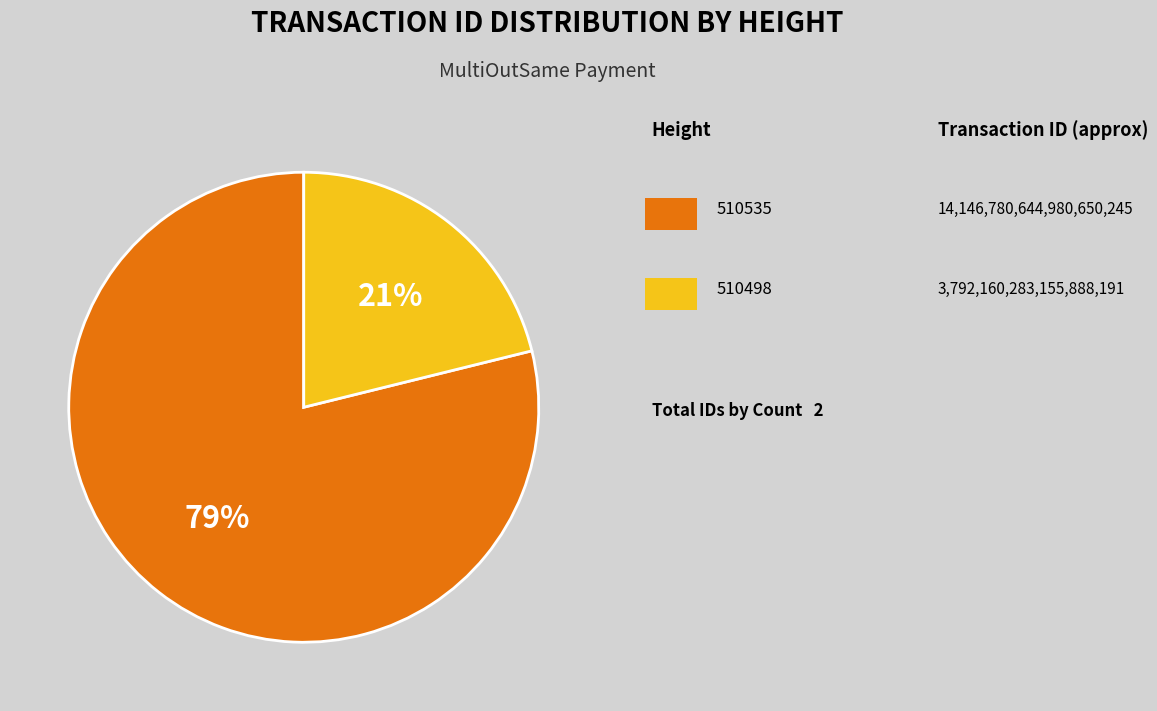

Is there any slice that represents more than half of the pie?

Yes